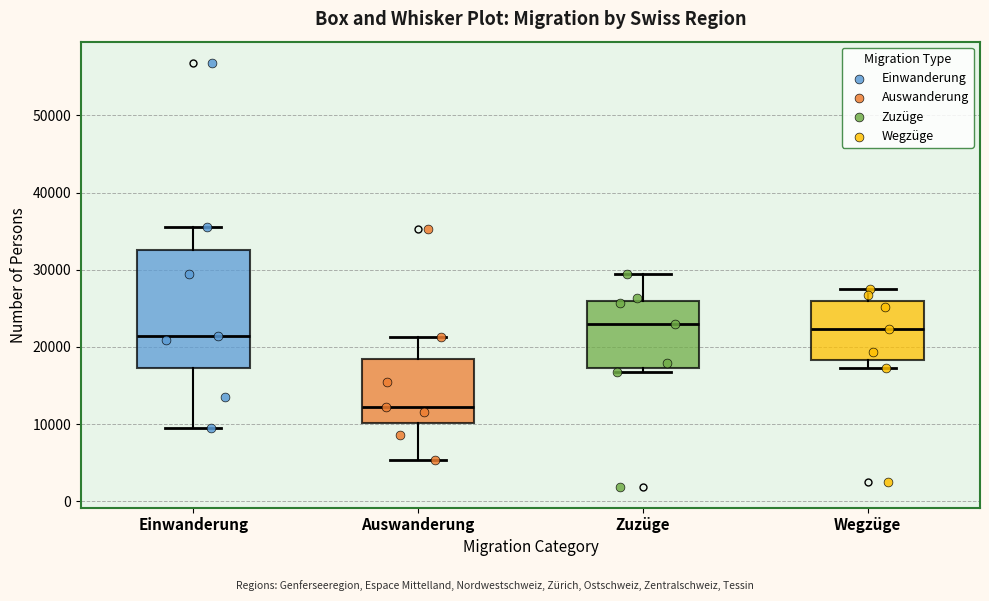

Reading left to right, read every box against the y-axis: the position of its median line, the range the box covers, and the ends of its whiskers. The values are not printed on the chart, so give them approximately, as read against the axis.

Einwanderung: median 21000, box 17000 to 33000, whiskers 10000 to 36000
Auswanderung: median 12000, box 10000 to 18000, whiskers 5000 to 21000
Zuzüge: median 23000, box 17000 to 26000, whiskers 17000 (just below the box's lower edge) to 29000
Wegzüge: median 22000, box 18000 to 26000, whiskers 17000 to 28000